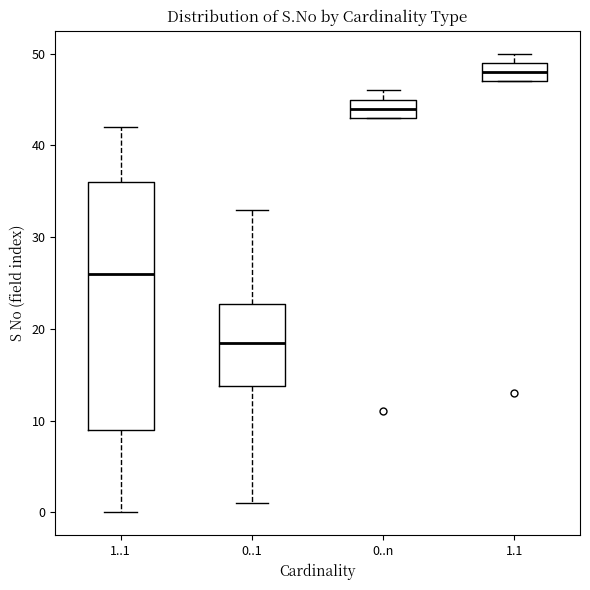

Where is the upper edge of the box for 0..1 on the y-axis? The values are not printed on the chart, so give them approximately, as read against the axis.

23